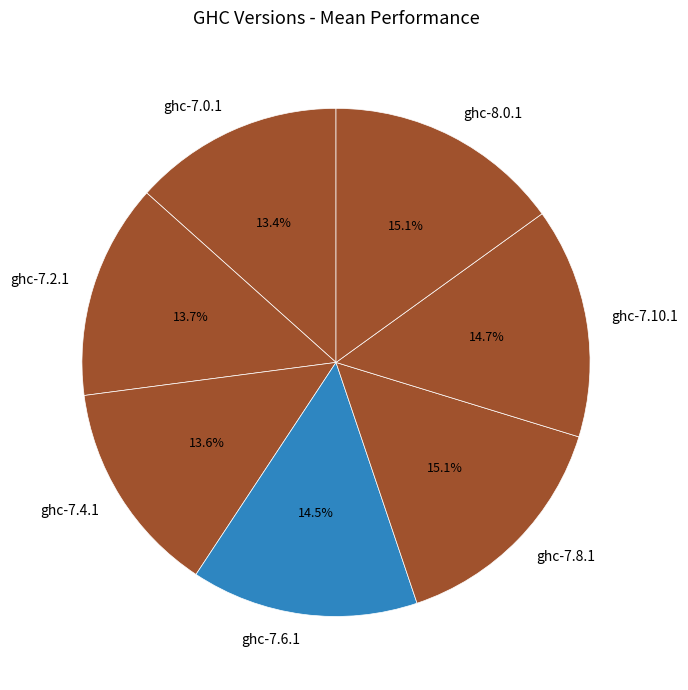

The ghc-7.0.1 slice represents 13% of the pie. True or false?

True